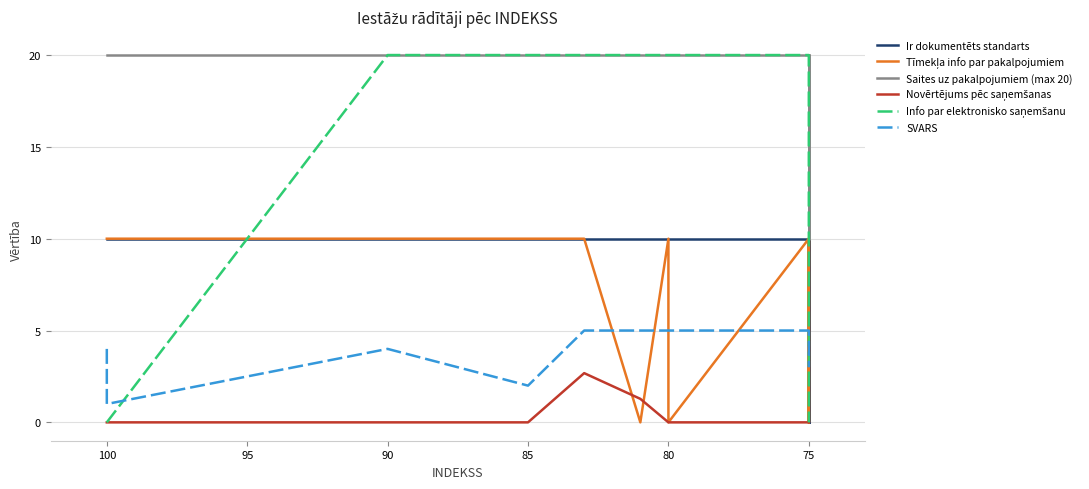

At how many categories does at least one series exceed 1?

18